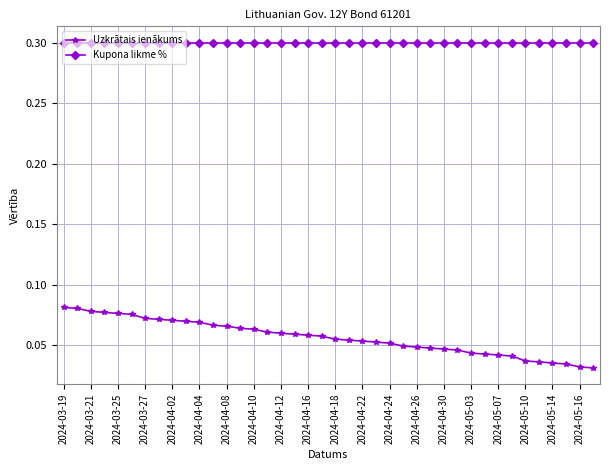

At how many categories does at least one series exceed 0?

40